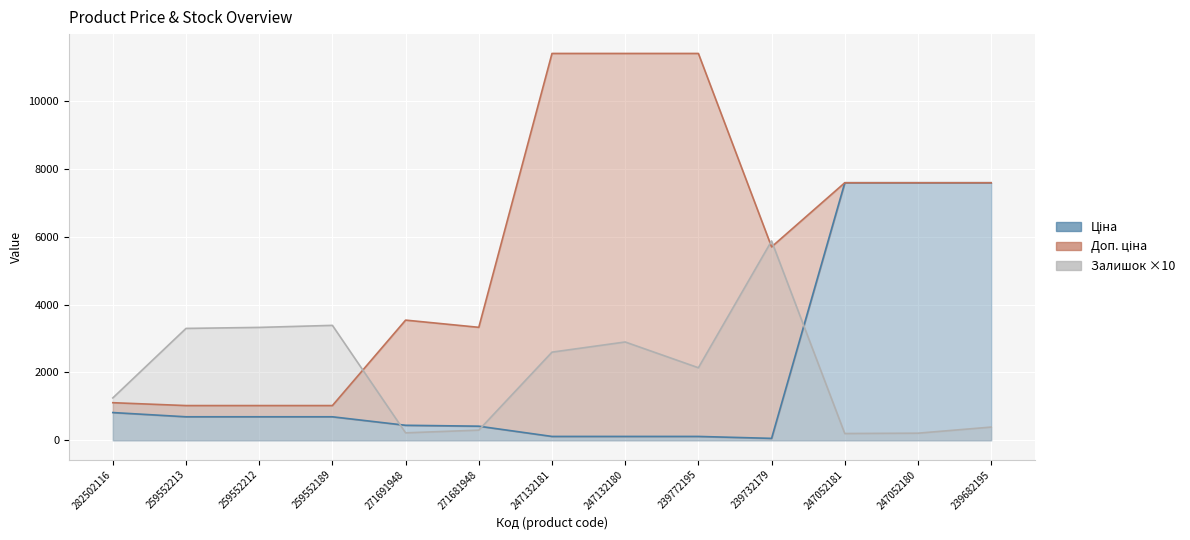

Reading right to left, transcribe all the data shown in this chart.

Ціна: 239682195=7596.5	247052180=7596.5	247052181=7596.5	239732179=57.0	239772195=114.1	247132180=114.1	247132181=114.1	271681948=416.6	271691948=443.1	259552189=693.7	259552212=693.7	259552213=693.7	282502116=818.5
Доп. ціна: 239682195=7596.5	247052180=7596.5	247052181=7596.5	239732179=5705.0	239772195=11410.0	247132180=11410.0	247132181=11410.0	271681948=3332.5	271691948=3545.0	259552189=1024.6	259552212=1024.6	259552213=1024.6	282502116=1109.2
Залишок ×10: 239682195=390.0	247052180=210.0	247052181=200.0	239732179=5880.0	239772195=2140.0	247132180=2900.0	247132181=2600.0	271681948=300.0	271691948=220.0	259552189=3390.0	259552212=3330.0	259552213=3300.0	282502116=1250.0